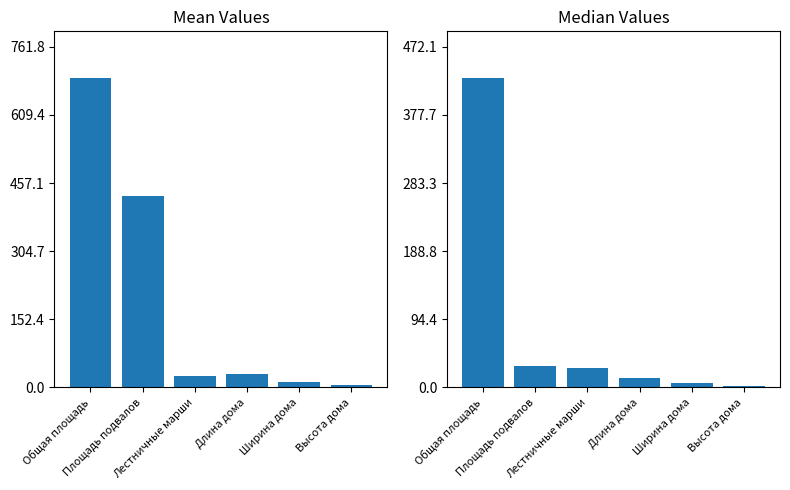

List the labels in order of Mean Values value, smallest first.

Высота дома, Ширина дома, Лестничные марши, Длина дома, Площадь подвалов, Общая площадь